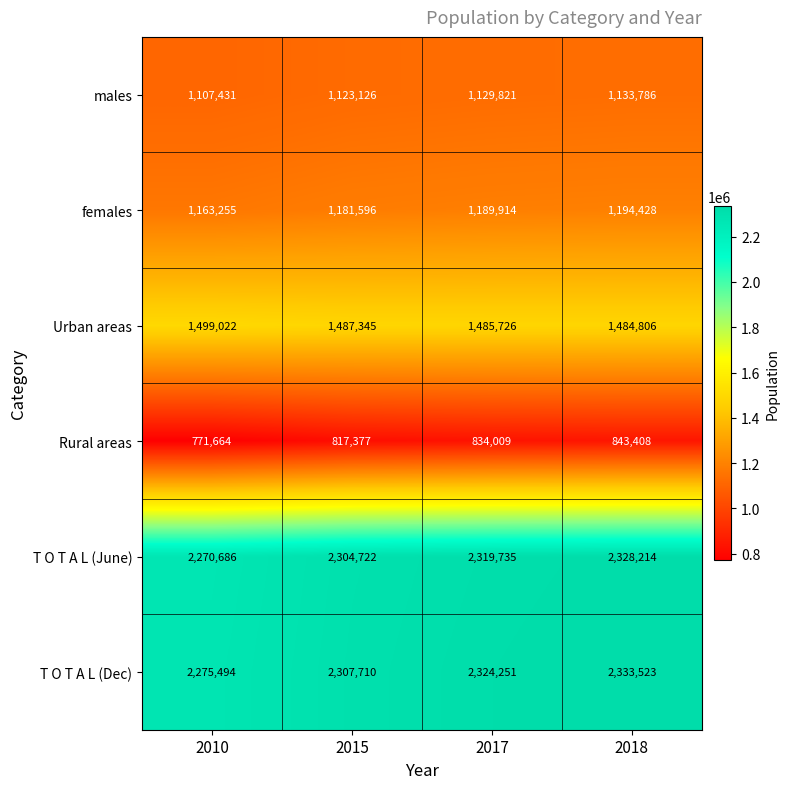

List the labels in order of males value, largest first.

2018, 2017, 2015, 2010